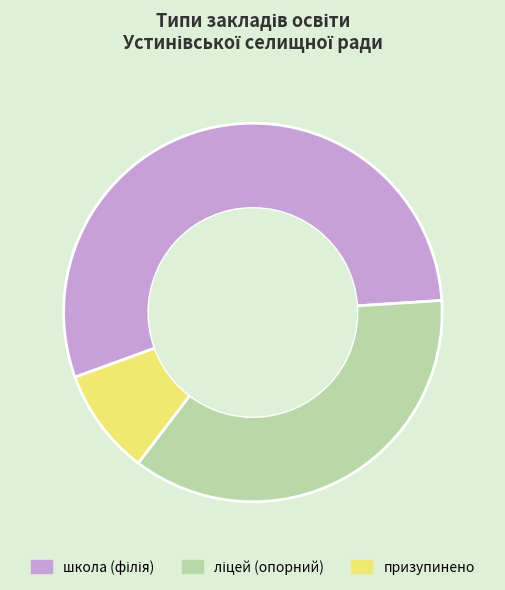

Is there a majority slice in this chart?

Yes